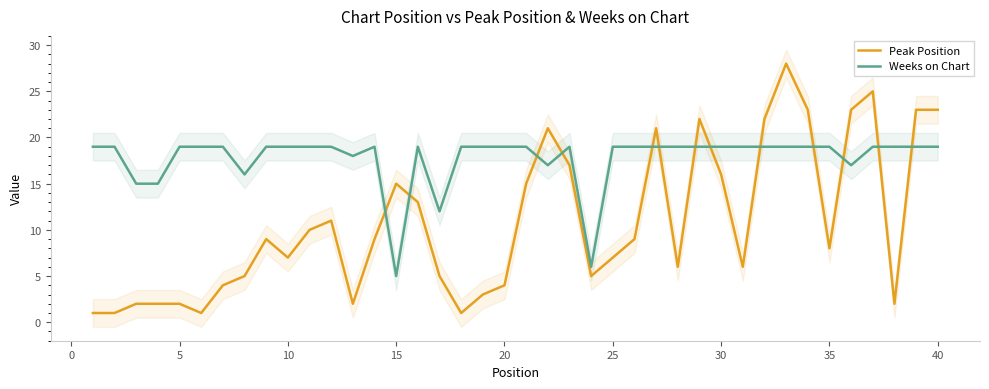

In Weeks on Chart, how many points are lower than both neighbors (excluding endpoints)?

7